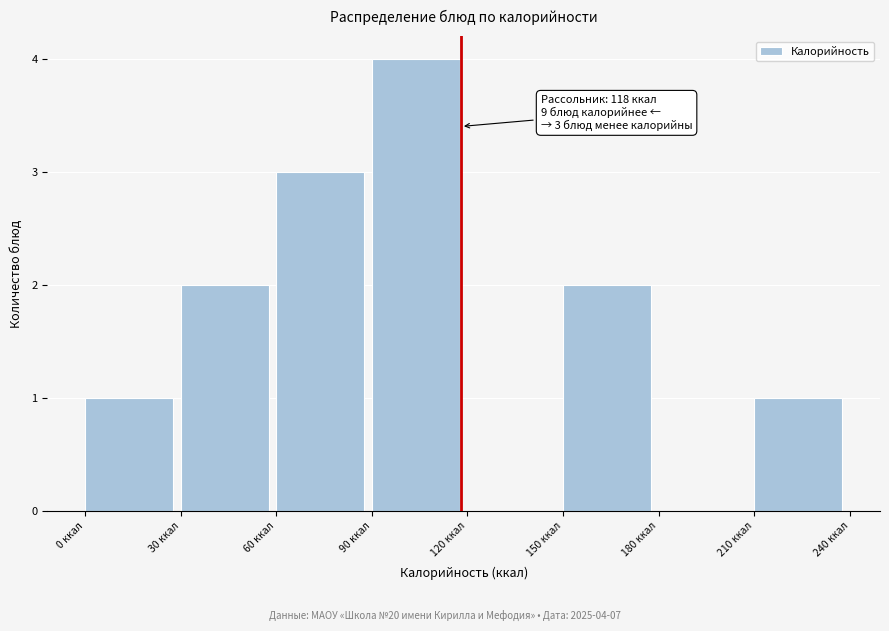

Over which range of the x-axis is the bar tallest?

90 to 120